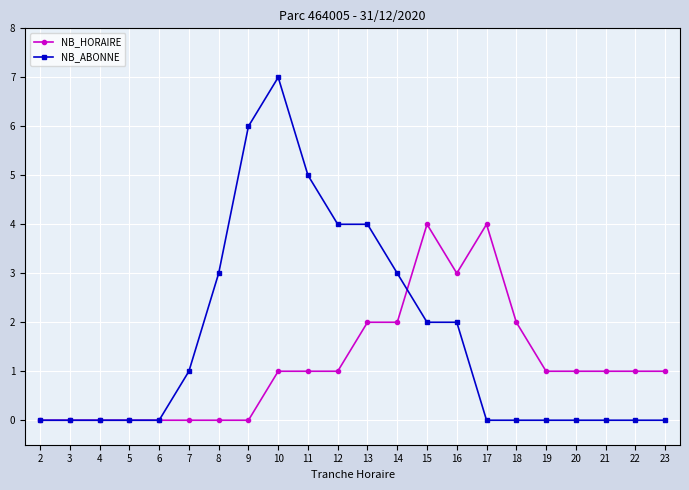

What are all the series names shown in the legend?

NB_HORAIRE, NB_ABONNE